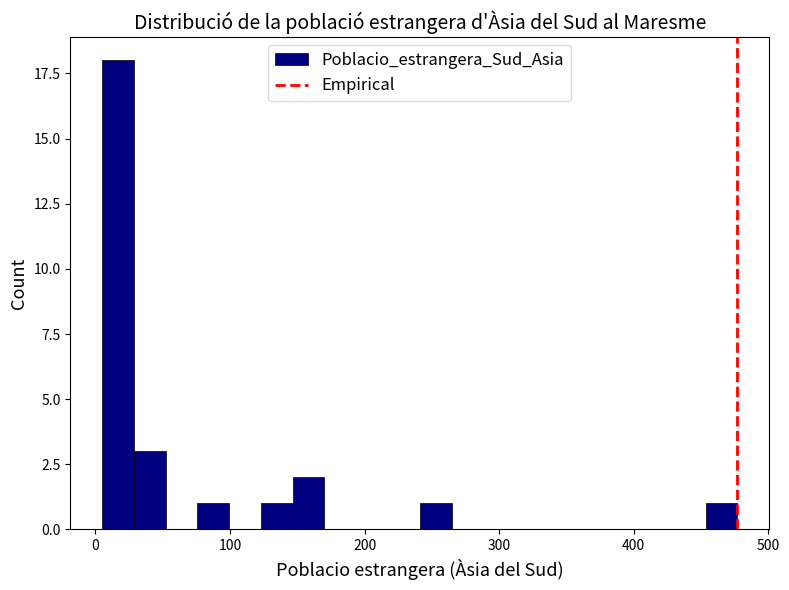

Around what value on the x-axis is the tallest bar? Give the approximate position of its centre, as read against the axis.

20